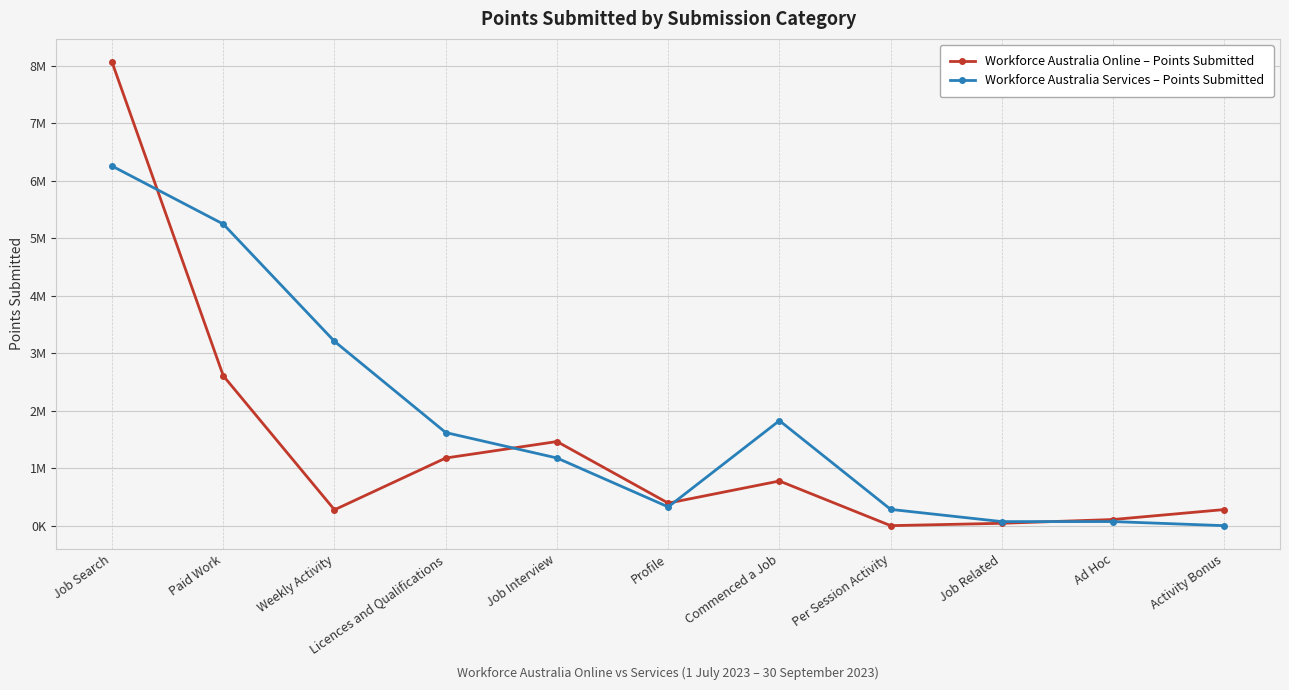

Reading right to left, extract all data points from this chart.

Workforce Australia Online – Points Submitted: Activity Bonus=280320	Ad Hoc=107025	Job Related=41305	Per Session Activity=180	Commenced a Job=776400	Profile=392005	Job Interview=1462575	Licences and Qualifications=1176205	Weekly Activity=275850	Paid Work=2606200	Job Search=8060275
Workforce Australia Services – Points Submitted: Activity Bonus=90	Ad Hoc=71085	Job Related=70575	Per Session Activity=282870	Commenced a Job=1826200	Profile=326310	Job Interview=1176550	Licences and Qualifications=1618775	Weekly Activity=3204275	Paid Work=5243965	Job Search=6252785